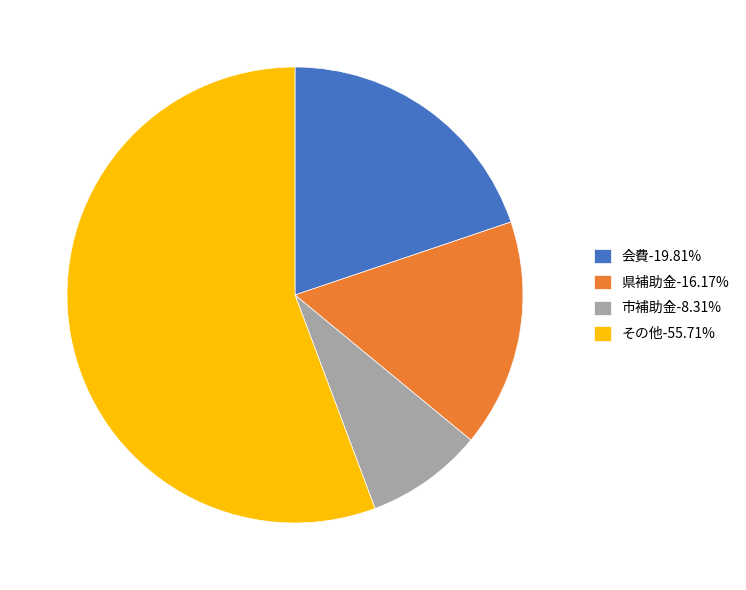

Do その他-55.71% and 県補助金-16.17% together represent more than half of the pie?

Yes